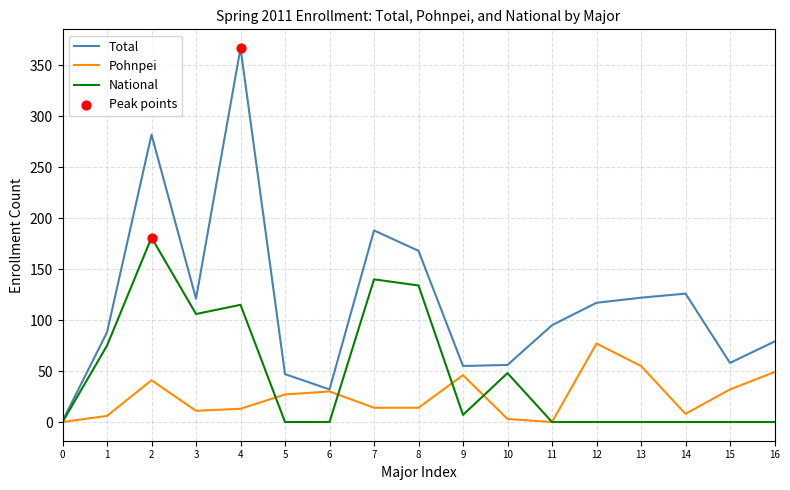

Which series has the widest spread of values?

Total